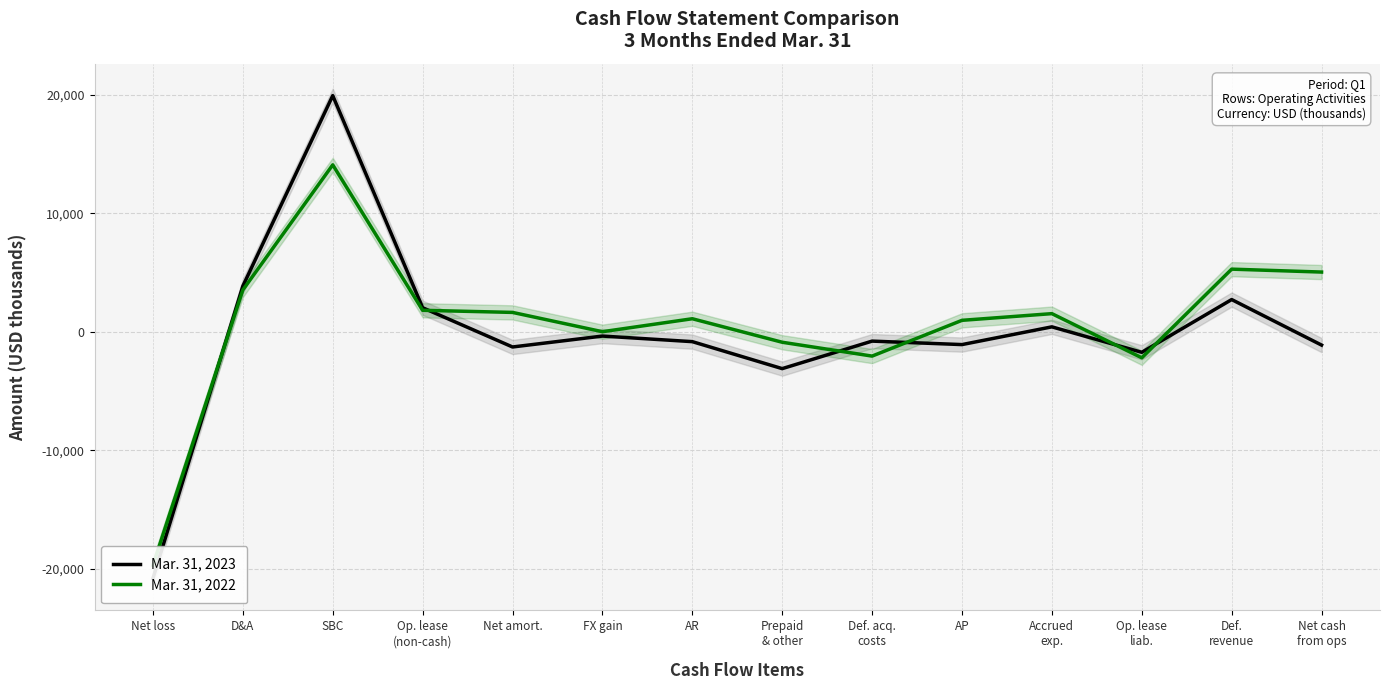

What is the smallest value displayed?

-20809